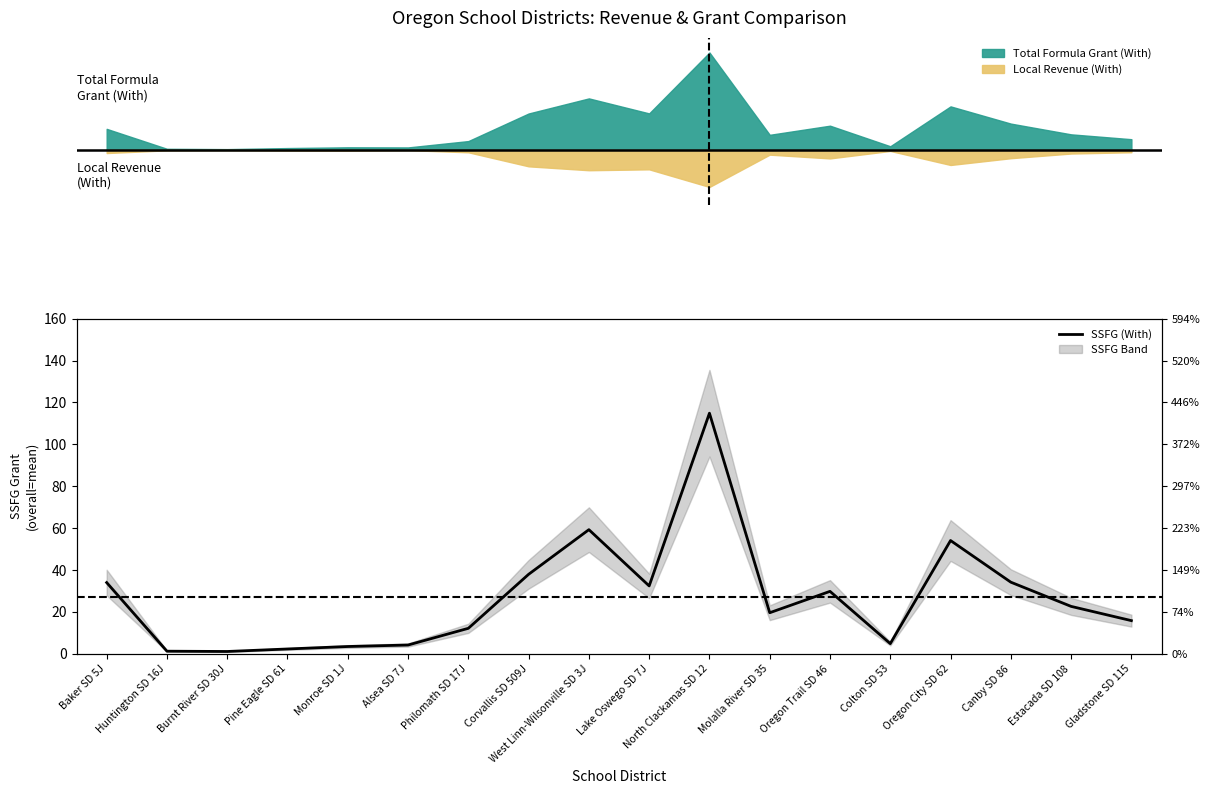

What is the difference between the maximum and minimum values?

113.7